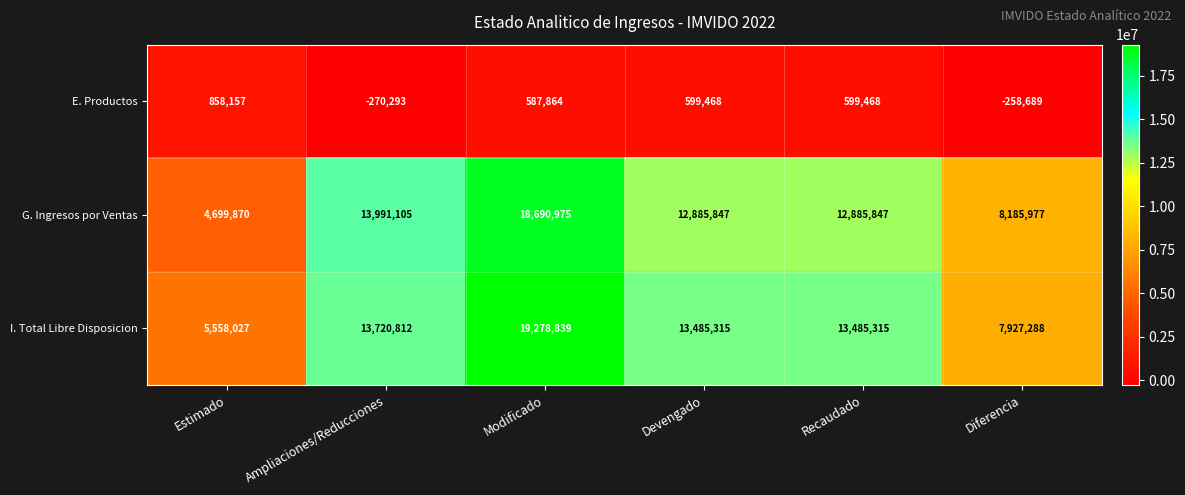

What is the total value across all series at Diferencia?

15854576